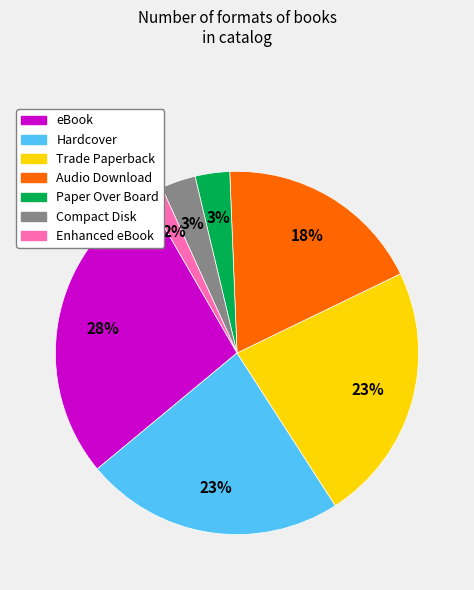

What percentage is the Compact Disk slice, to the nearest percent?

3%